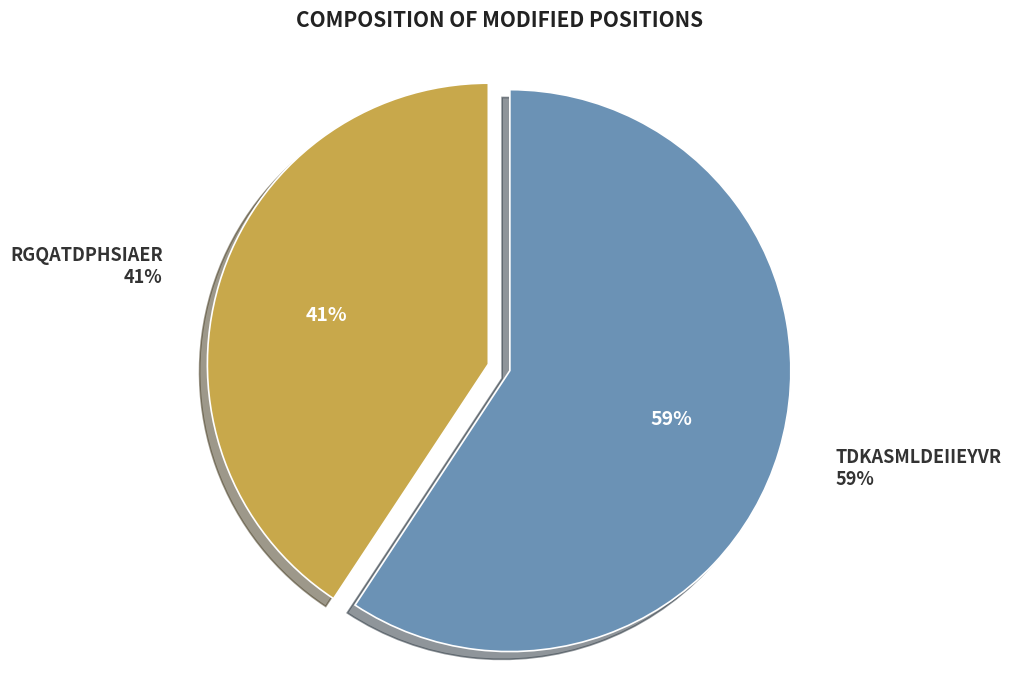

Which slice is the smallest?

RGQATDPHSIAER